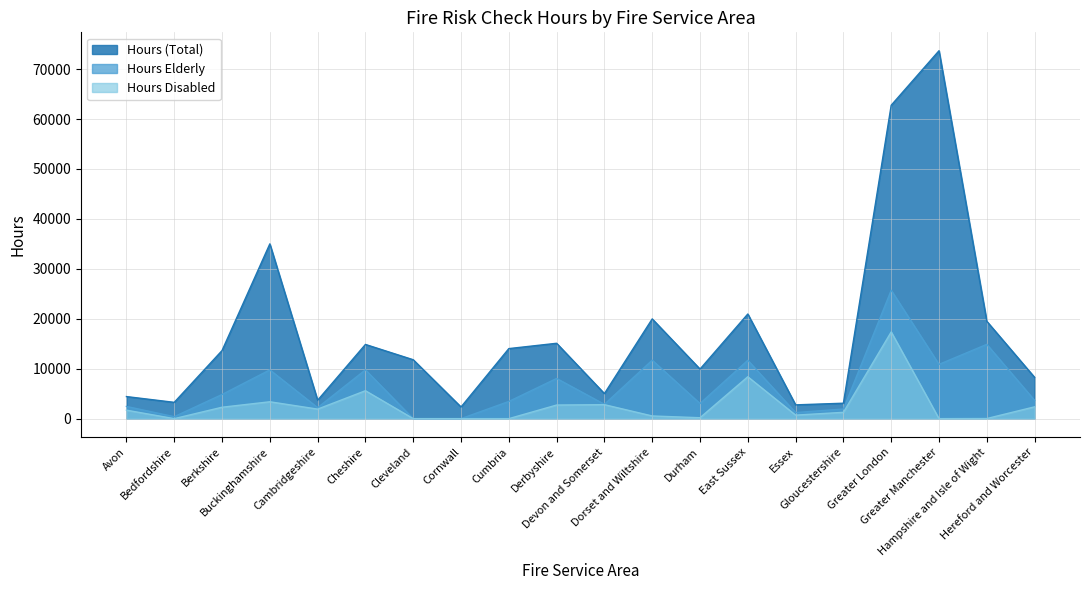

Is the value of Hours Disabled at Essex greater than the value of Hours (Total) at Cornwall?

No